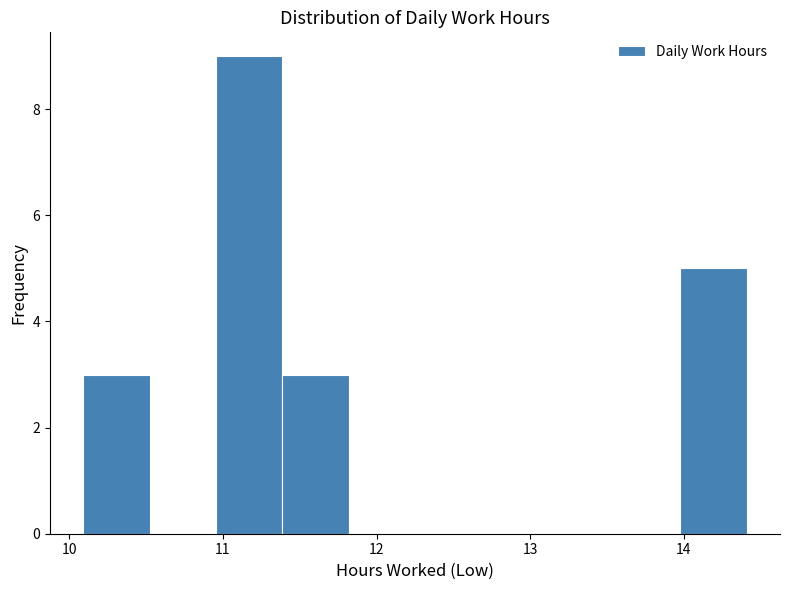

How tall is the bar that spans 11.0 to 11.4 on the x-axis? Neither the bar edges nor the heights are printed on the chart, so give them approximately, as read against the axes.

9